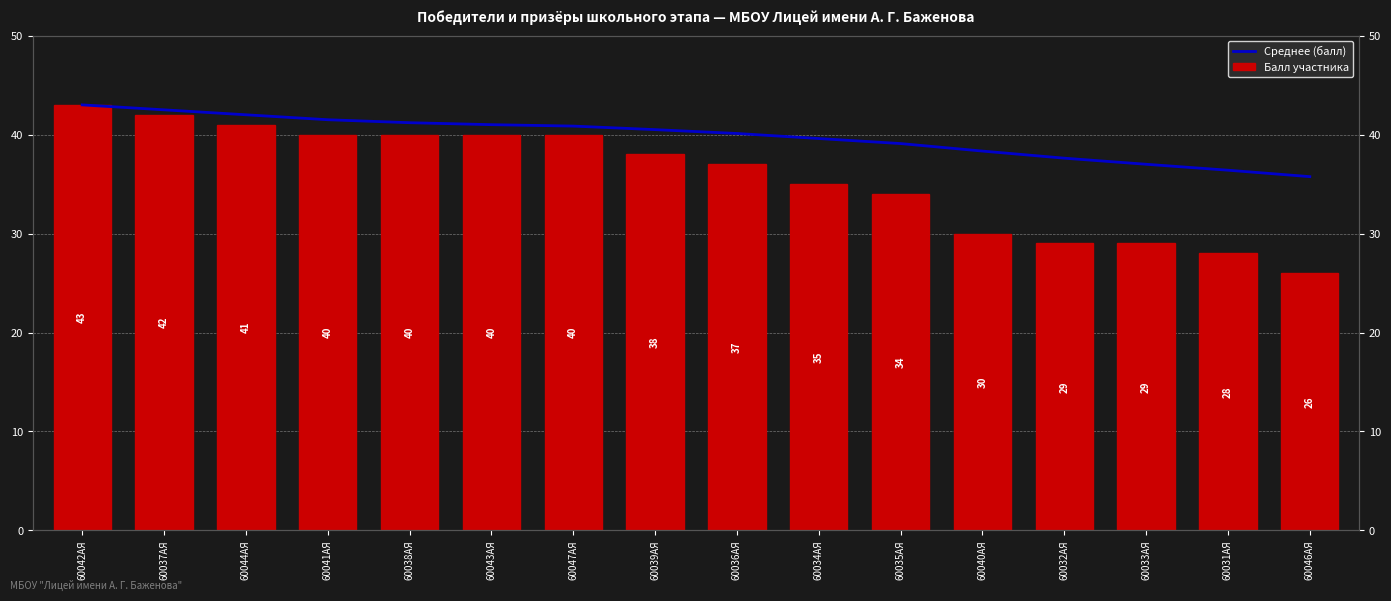

What is the value of the Среднее (балл) bar at the 2nd from the left?

42.5